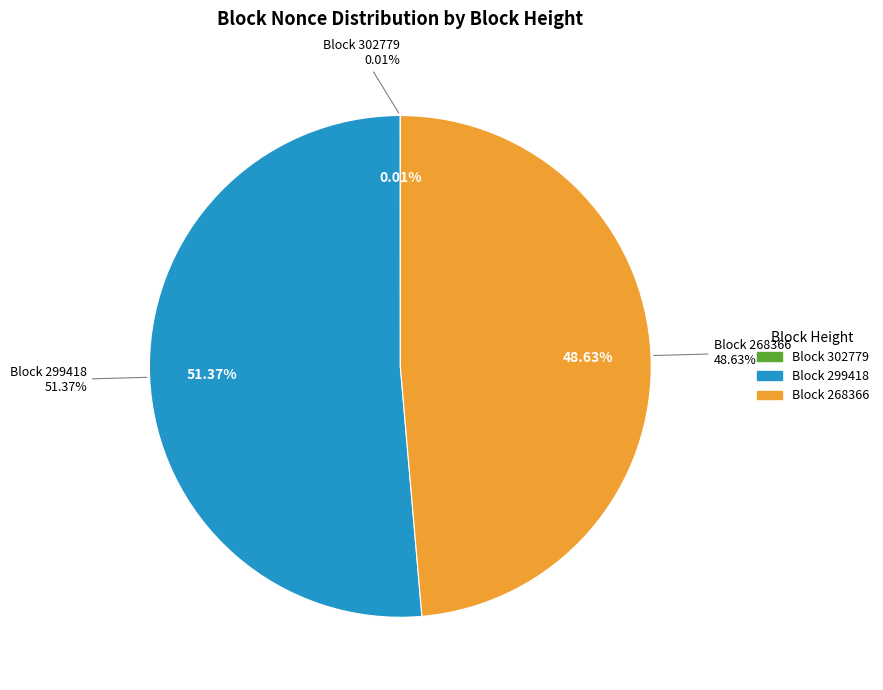

Which has a higher value, 268366 or 302779?

268366